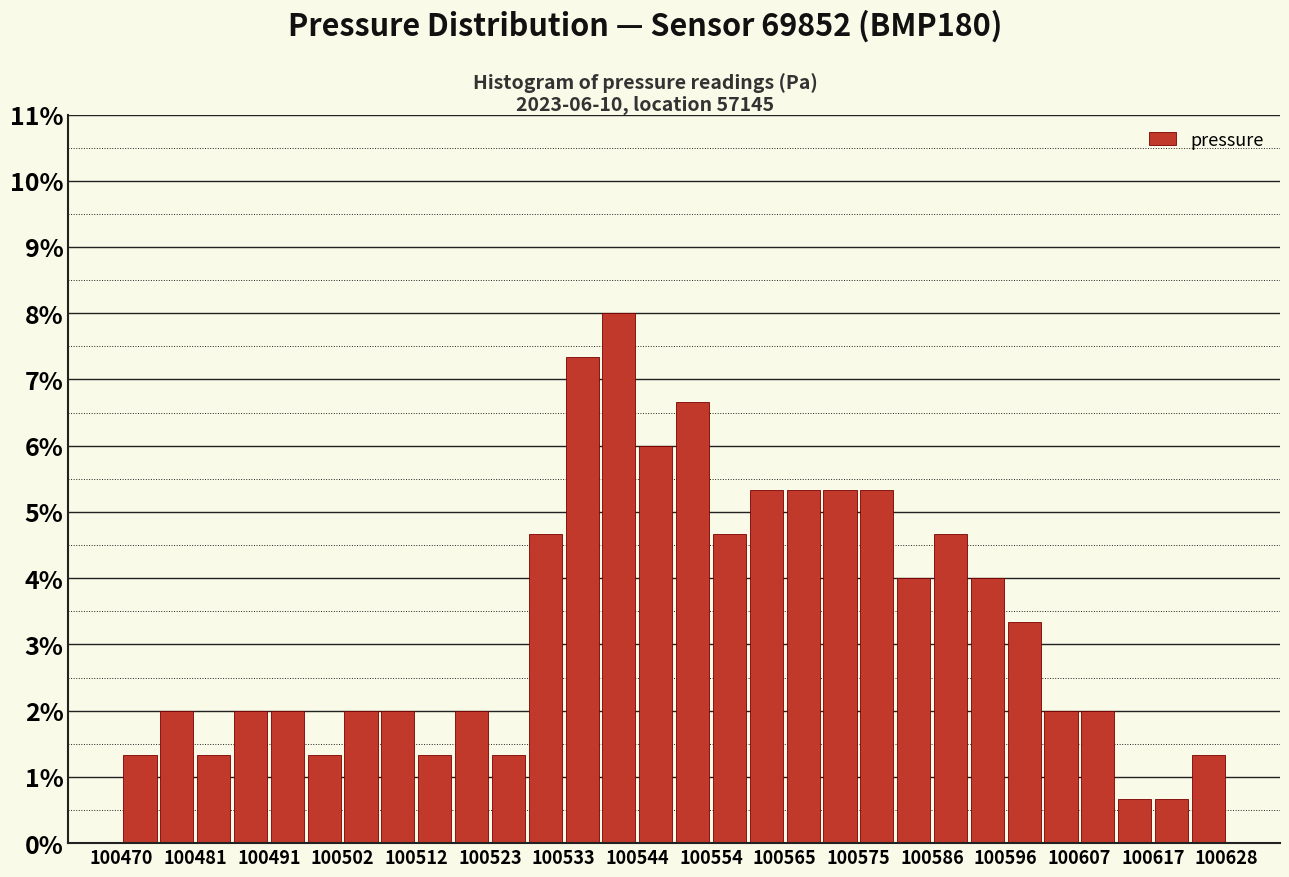

Read against the x-axis, roughly where is the centre of the tallest bar?

100542